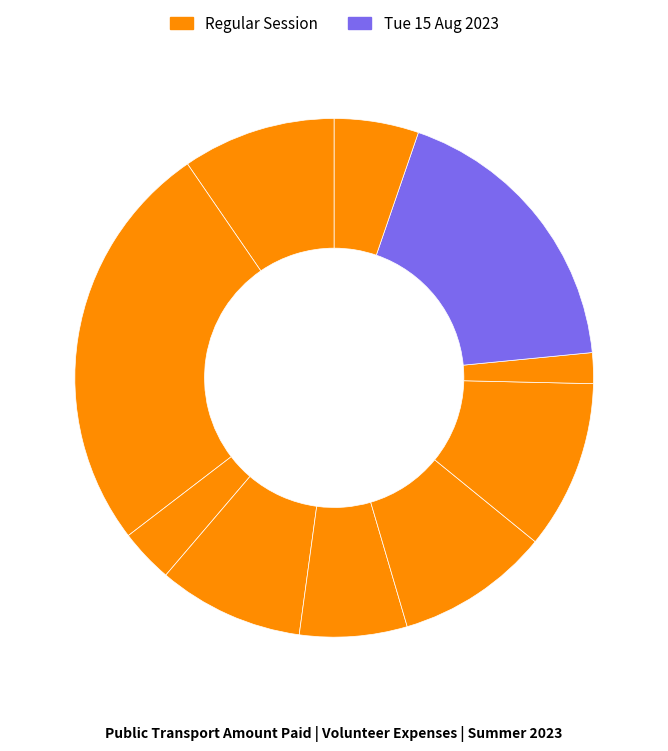

Does any single category account for the majority?

No